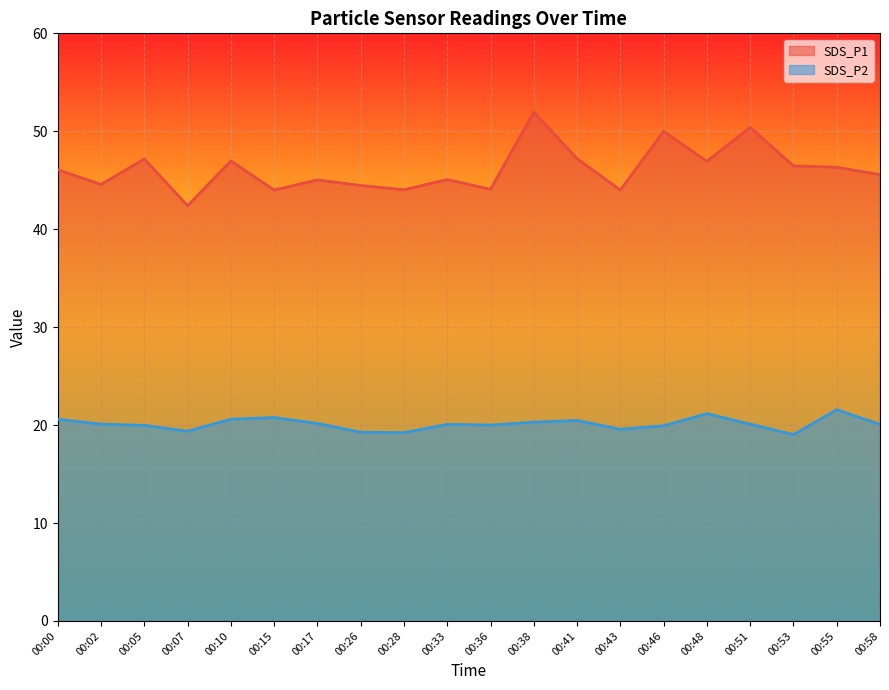

True or false: SDS_P2 has more than 0 interior local peaks.

True